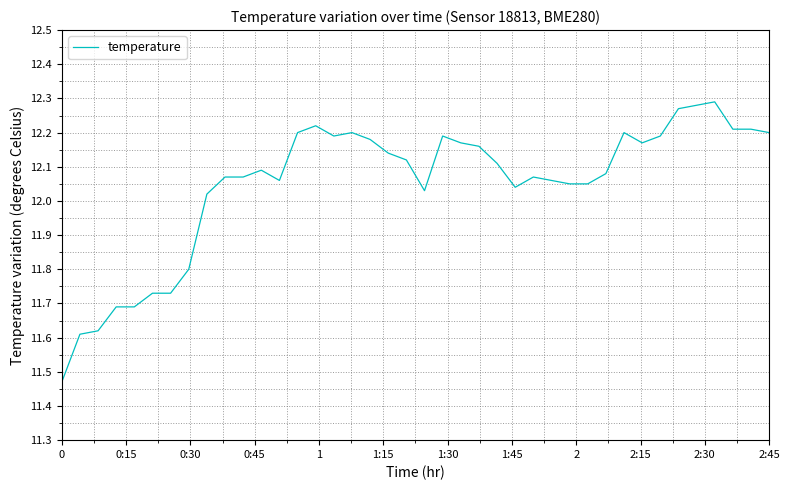

How many interior local peaks (higher than both neighbors) does the data have?

7